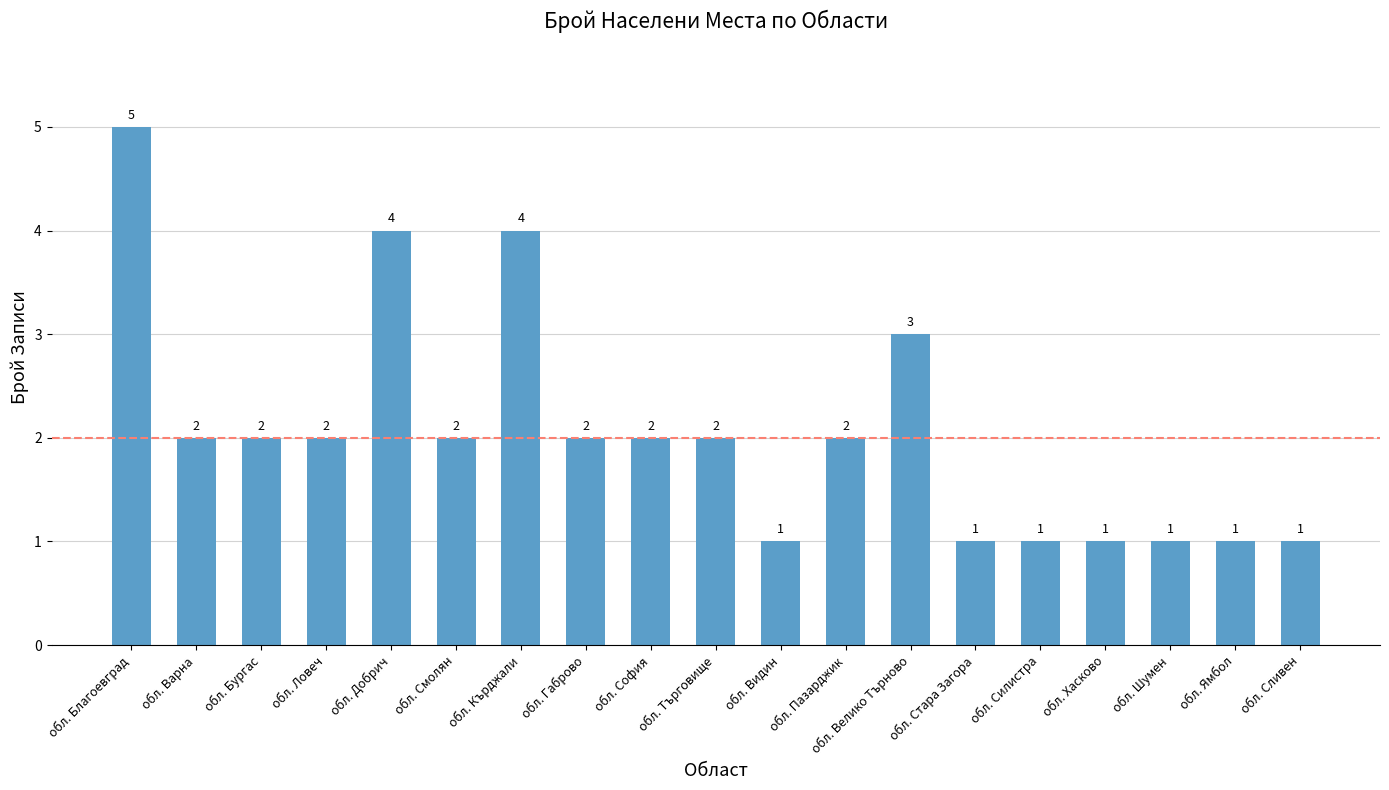

What is the value of the 2nd bar from the left?

2